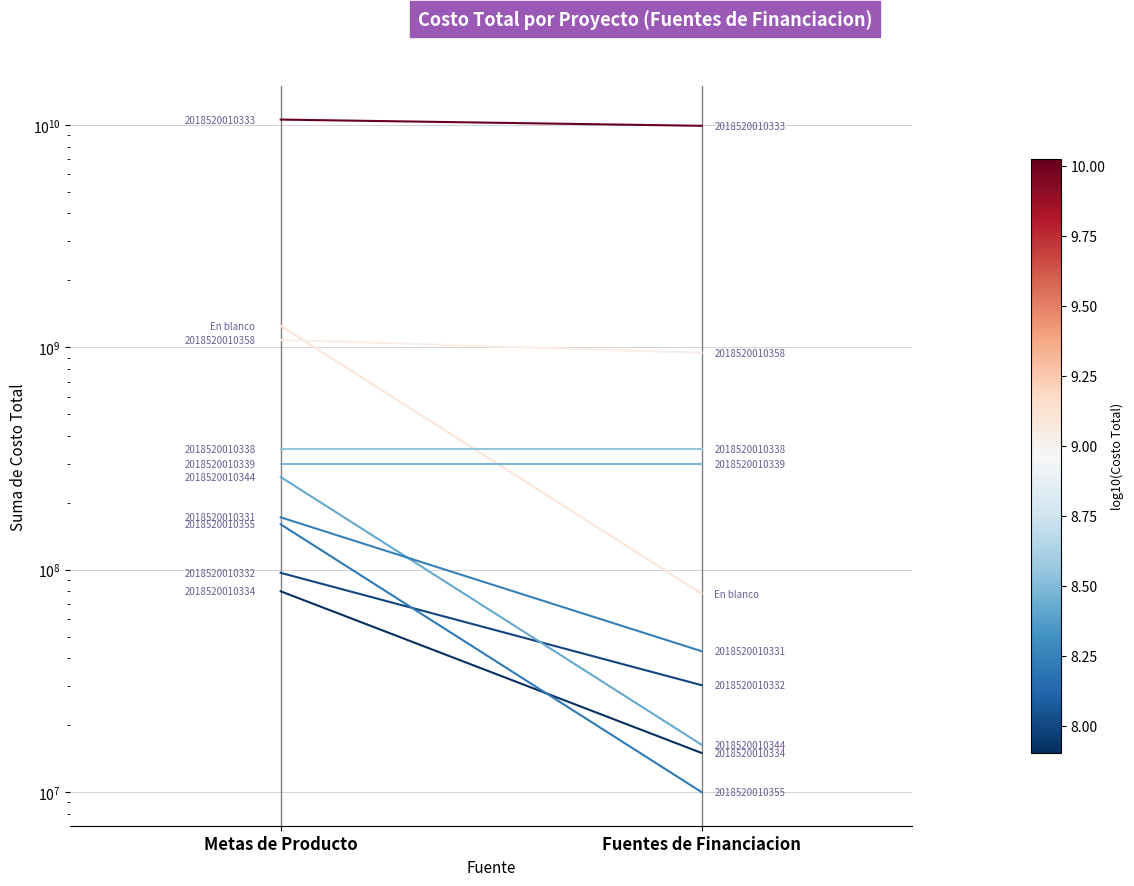

Between Fuentes de Financiacion and Metas de Producto, which is larger?

Metas de Producto